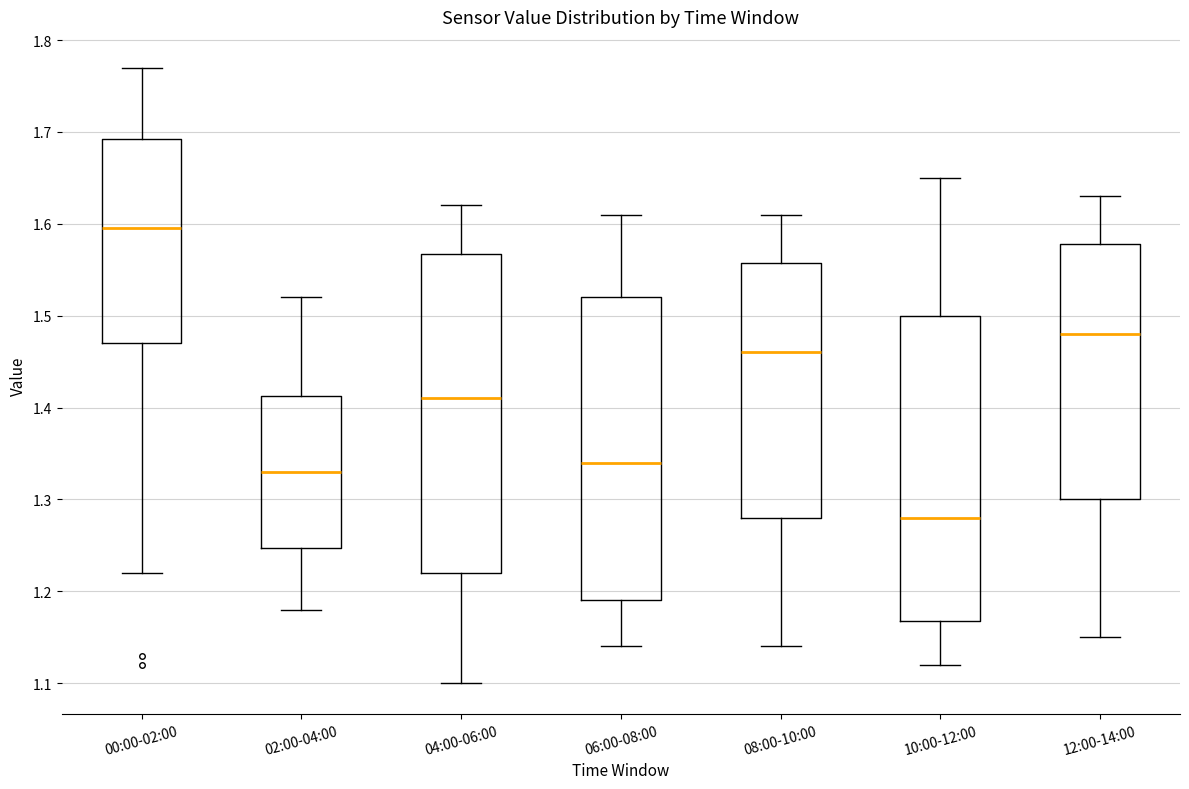

Reading left to right, read every box against the y-axis: the position of its median line, the range the box covers, and the ends of its whiskers. The values are not printed on the chart, so give them approximately, as read against the axis.

00:00-02:00: median 1.60, box 1.47 to 1.69, whiskers 1.22 to 1.77
02:00-04:00: median 1.33, box 1.25 to 1.41, whiskers 1.18 to 1.52
04:00-06:00: median 1.41, box 1.22 to 1.57, whiskers 1.10 to 1.62
06:00-08:00: median 1.34, box 1.19 to 1.52, whiskers 1.14 to 1.61
08:00-10:00: median 1.46, box 1.28 to 1.56, whiskers 1.14 to 1.61
10:00-12:00: median 1.28, box 1.17 to 1.50, whiskers 1.12 to 1.65
12:00-14:00: median 1.48, box 1.30 to 1.58, whiskers 1.15 to 1.63